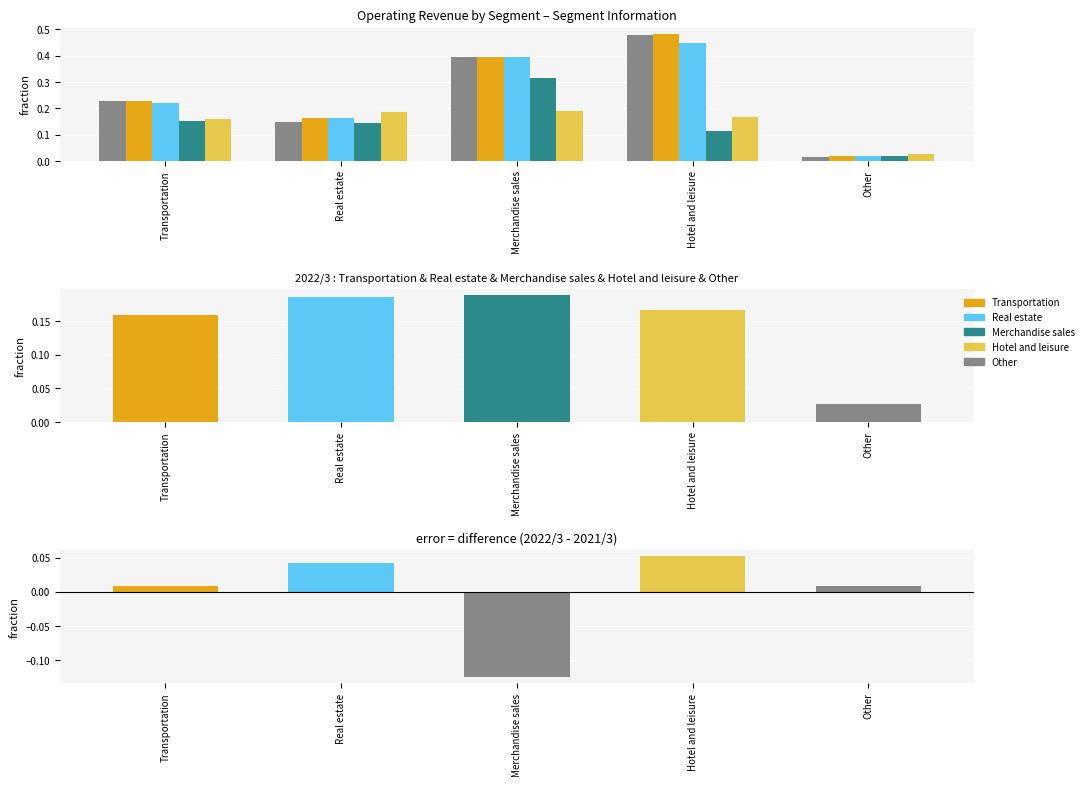

Are the bars grouped side by side (vs. stacked)?

Yes